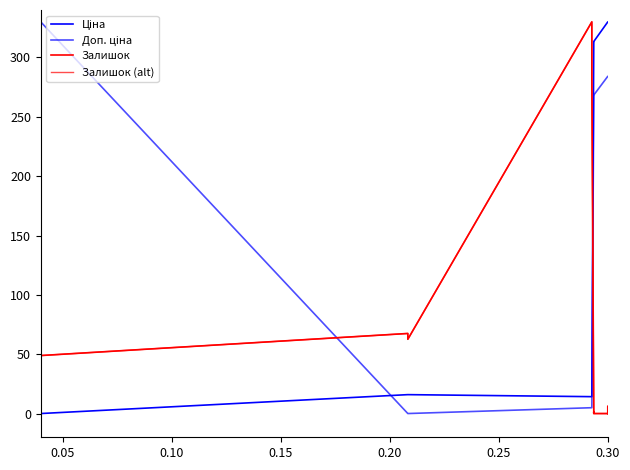

Does the chart have visible grid lines?

No